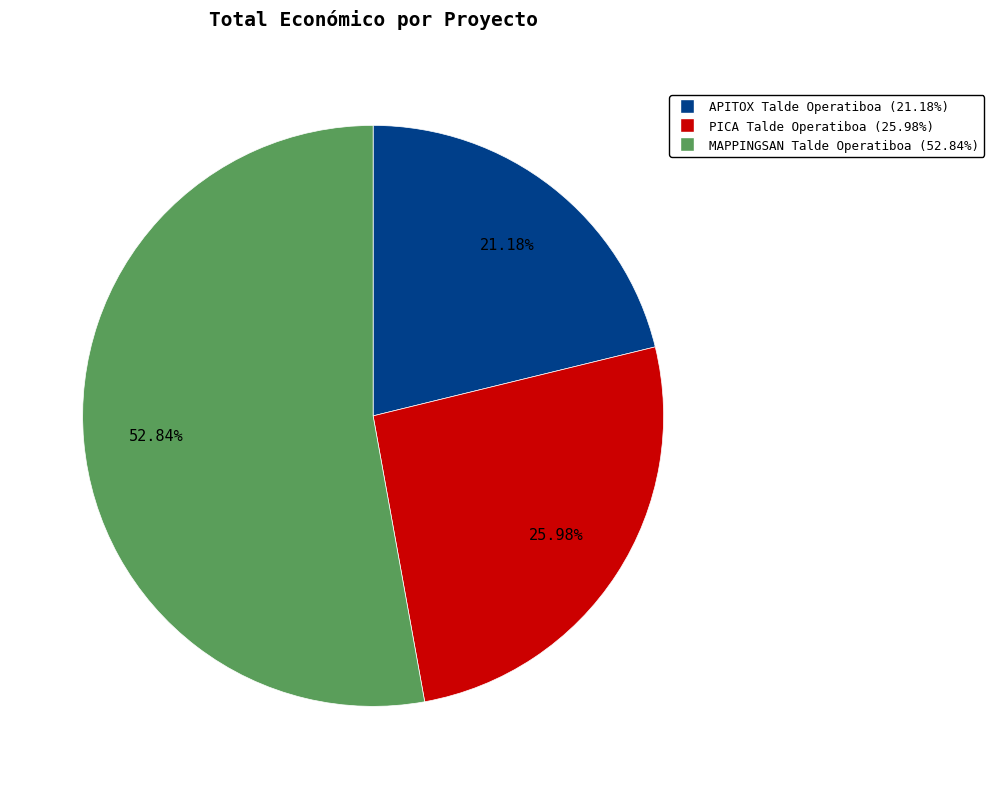

What is the ratio of the value at APITOX Talde Operatiboa to the value at MAPPINGSAN Talde Operatiboa?

0.4